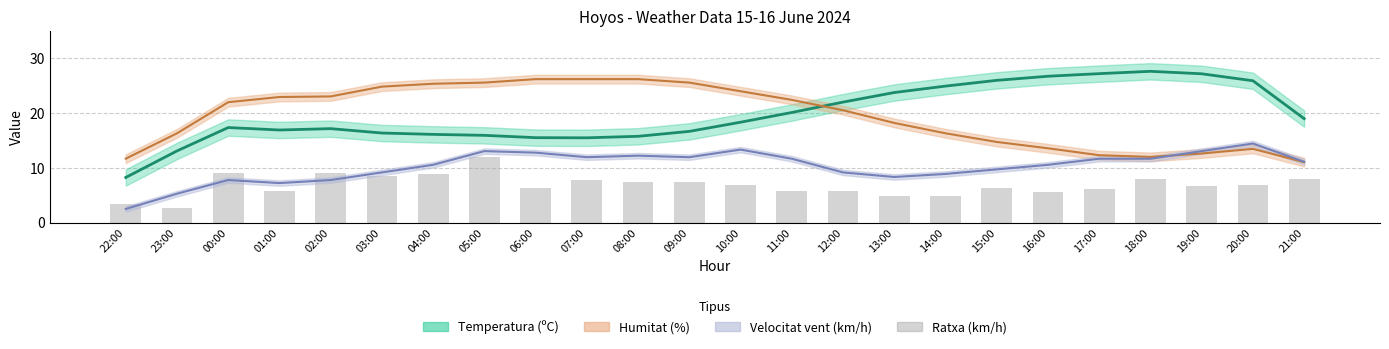

Is it true that the value at 20:00 is 6.9?

True